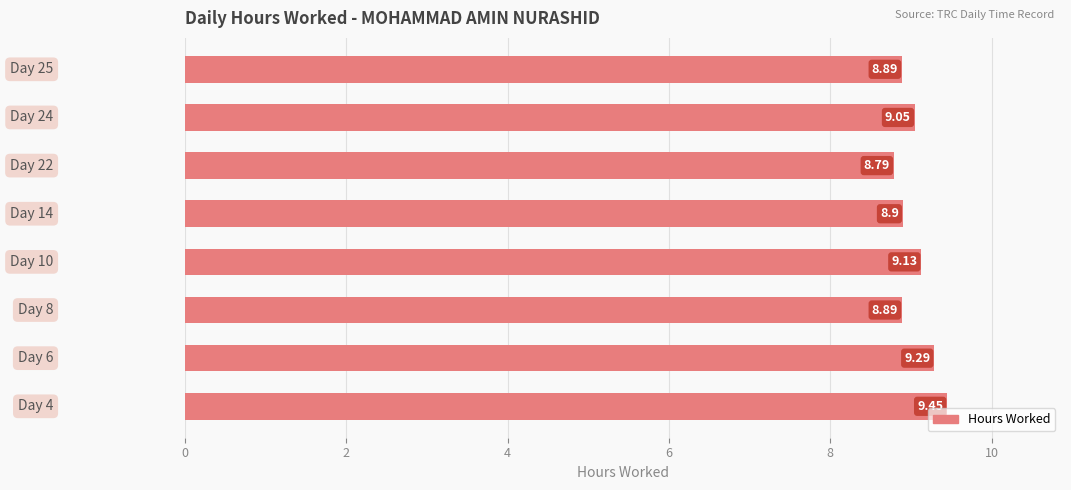

What is the sum of all values?

72.4